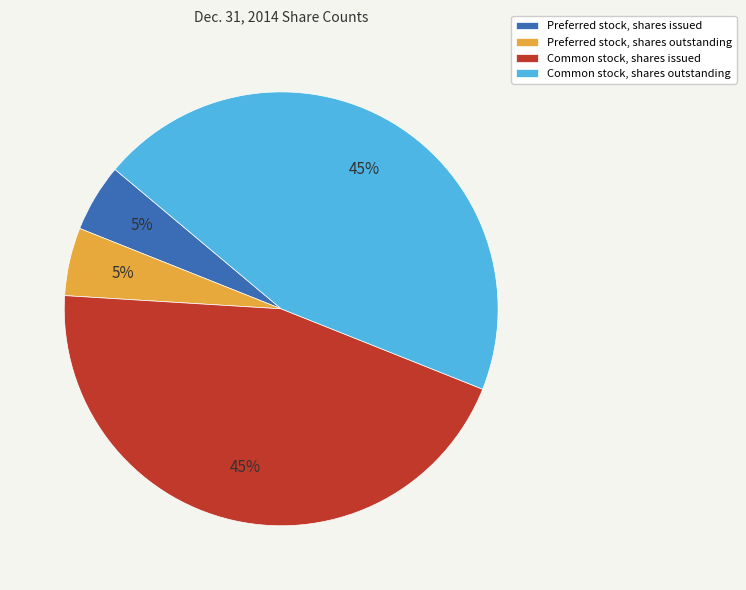

What percentage is the Common stock, shares outstanding slice, to the nearest percent?

45%